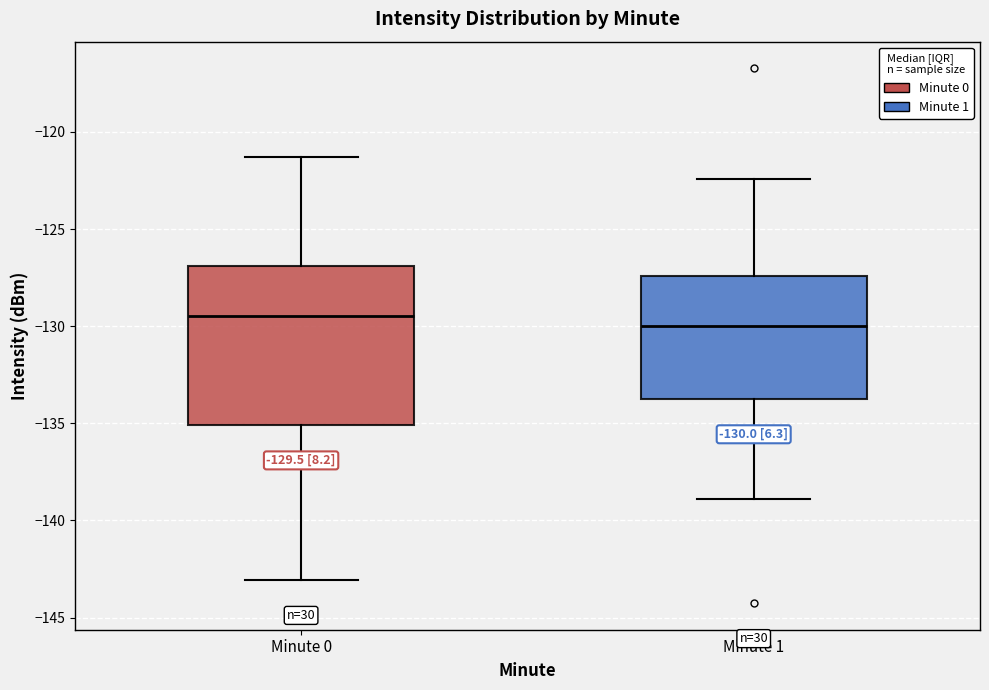

Which box has the lowest median line?

Minute 1